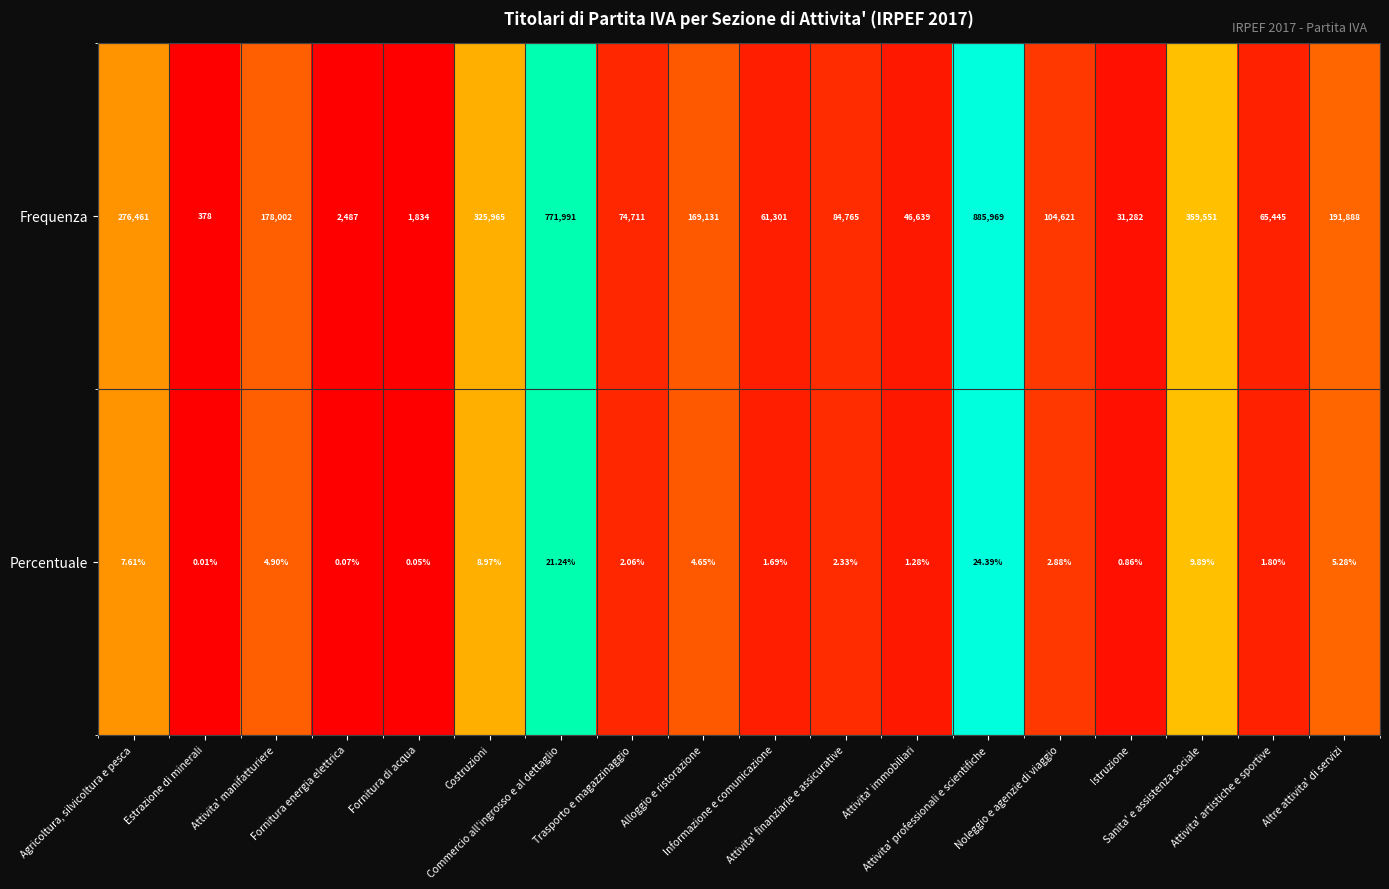

Between Fornitura di acqua and Istruzione, which series saw the biggest shift?

Frequenza